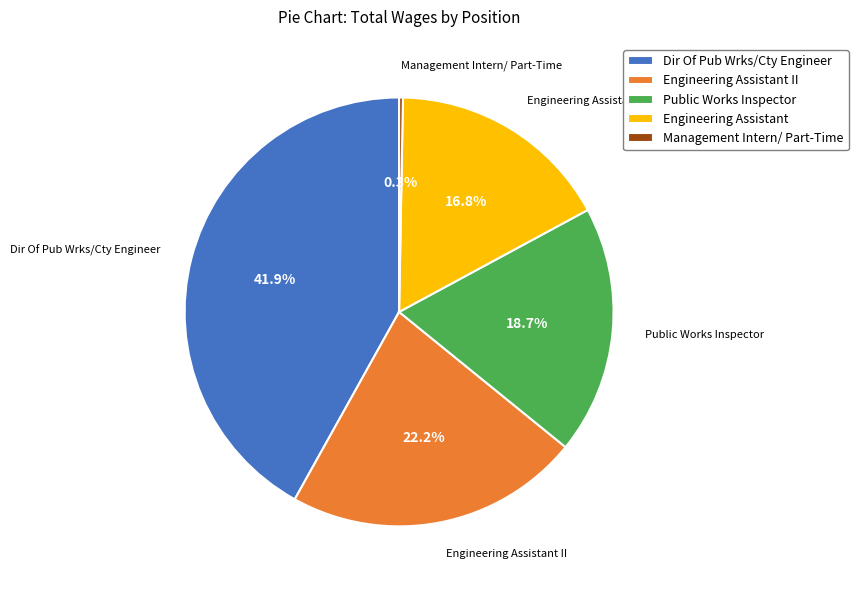

To the nearest percent, what is the difference between the largest and smallest slice percentages?

42%